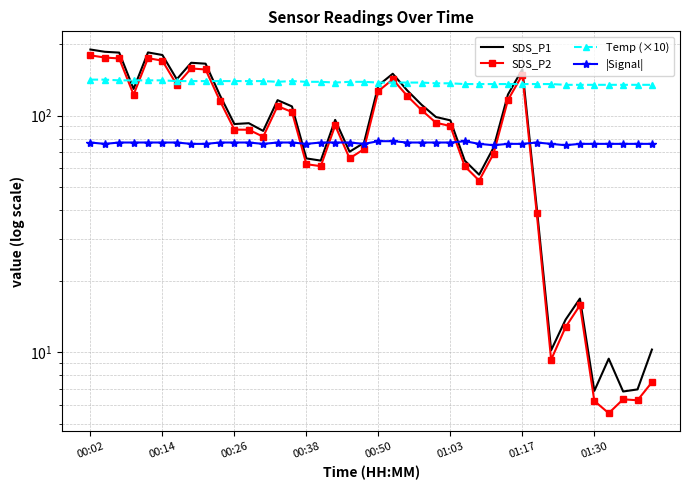

What value does the SDS_P2 series have at 31?

38.7